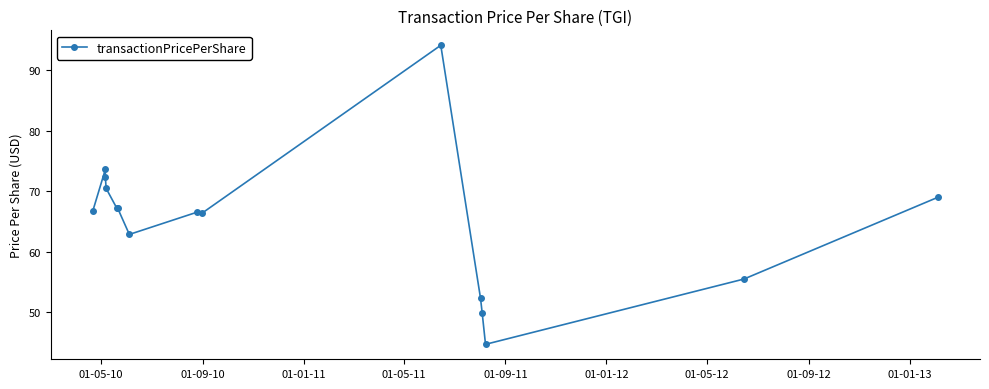

Where does the data first go above 66?

01-05-10